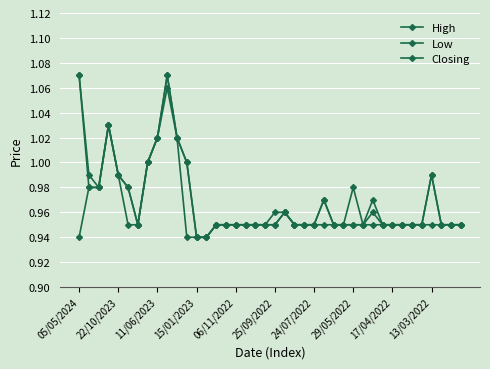

What is the difference between the second highest and minimum values in the Low series?

0.1